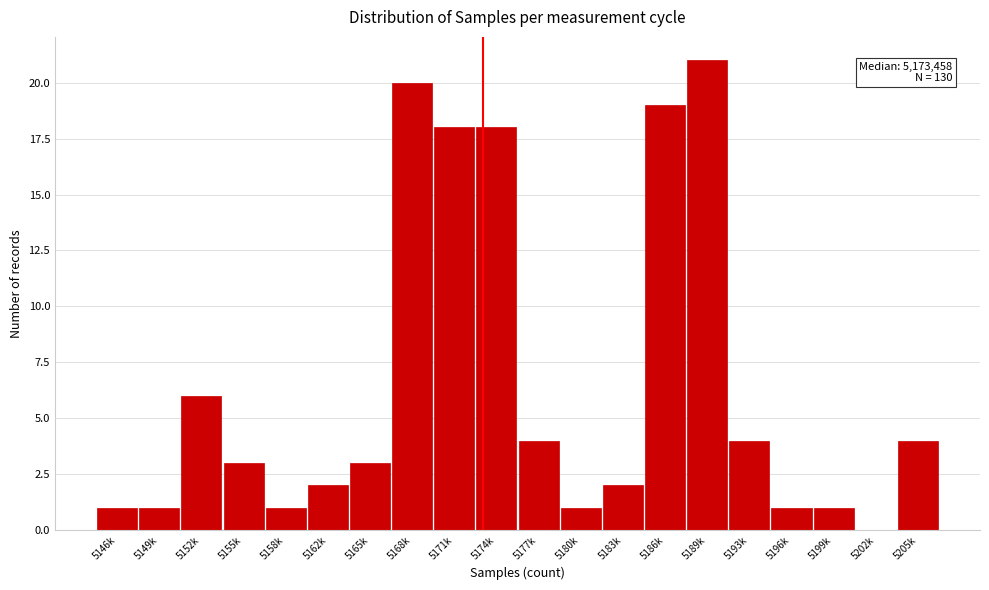

Reading left to right, what are all the values shown in this chart?

5146k=1	5149k=1	5152k=6	5155k=3	5158k=1	5162k=2	5165k=3	5168k=20	5171k=18	5174k=18	5177k=4	5180k=1	5183k=2	5186k=19	5189k=21	5193k=4	5196k=1	5199k=1	5202k=0	5205k=4